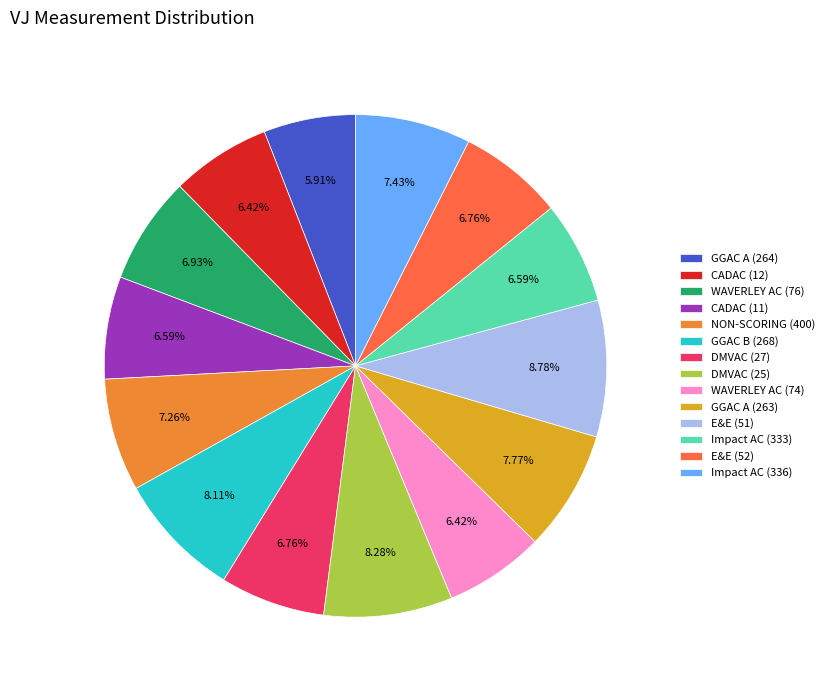

Is there any slice that represents more than half of the pie?

No